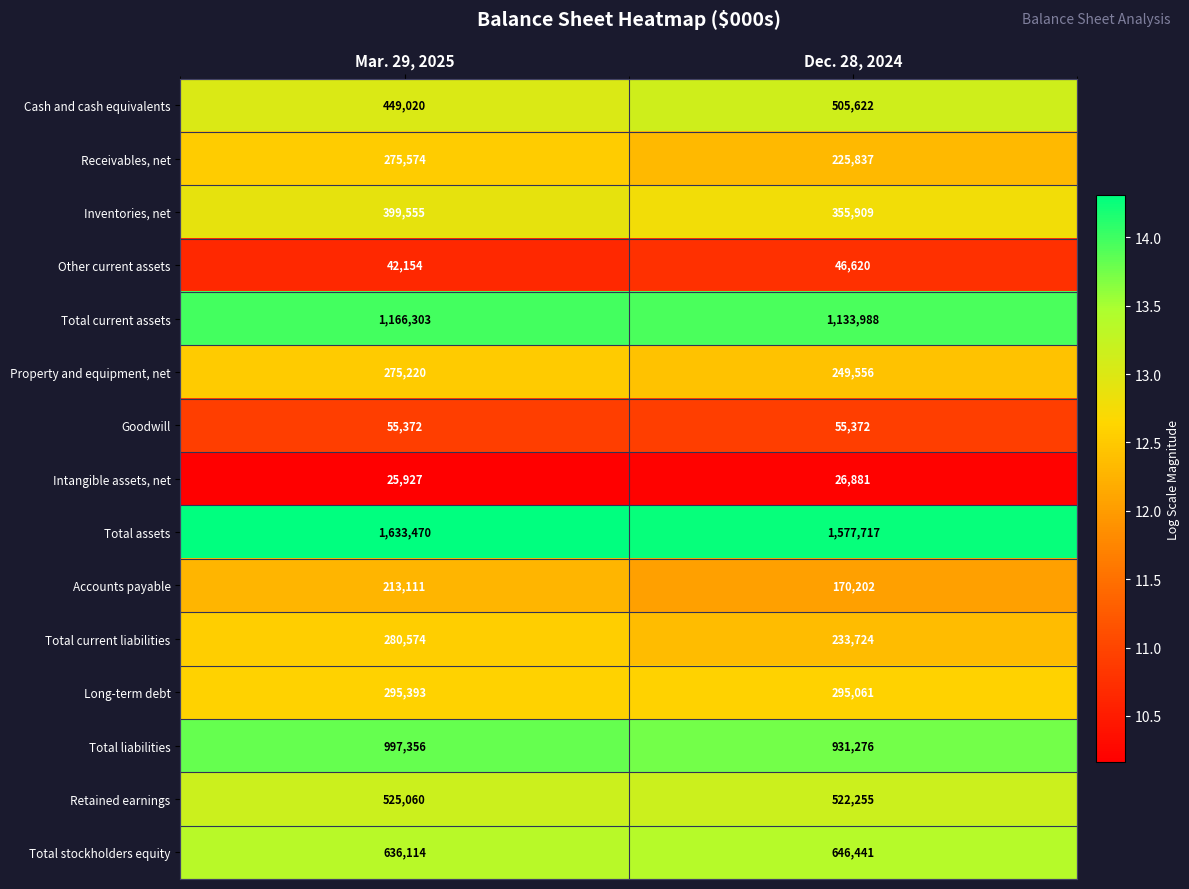

Which series has the largest range (max minus min)?

Total liabilities